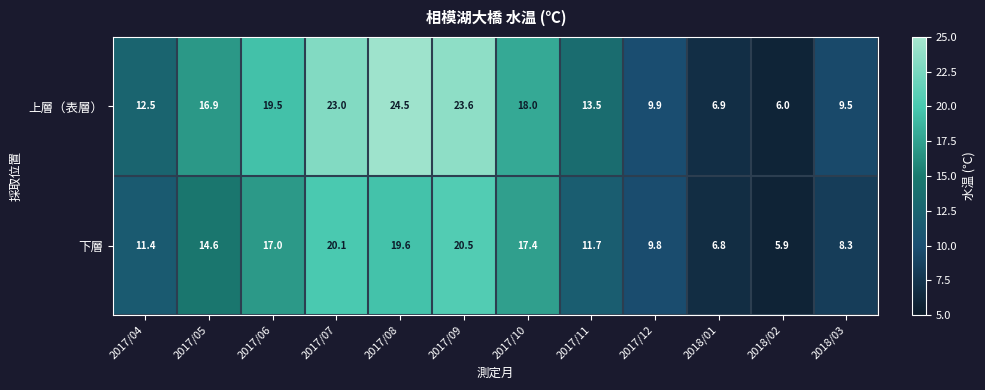

Reading right to left, extract all data points from this chart.

上層（表層）: 9.5	6.0	6.9	9.9	13.5	18.0	23.6	24.5	23.0	19.5	16.9	12.5
下層: 8.3	5.9	6.8	9.8	11.7	17.4	20.5	19.6	20.1	17.0	14.6	11.4